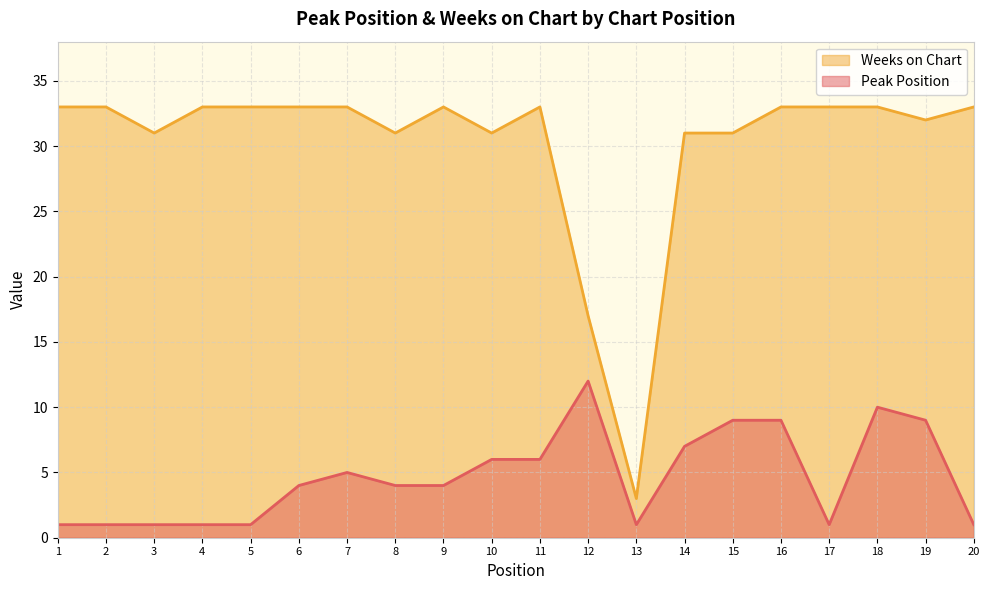

Reading left to right, extract all data points from this chart.

Peak Position: 1	1	1	1	1	4	5	4	4	6	6	12	1	7	9	9	1	10	9	1
Weeks on Chart: 33	33	31	33	33	33	33	31	33	31	33	17	3	31	31	33	33	33	32	33